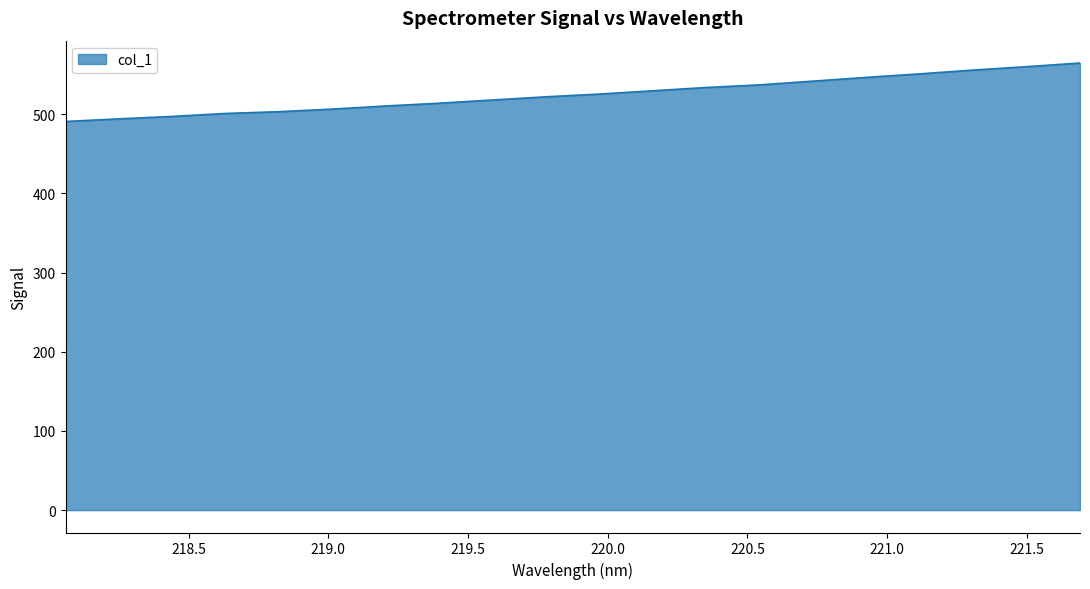

What is the difference between the maximum and minimum values?

73.8